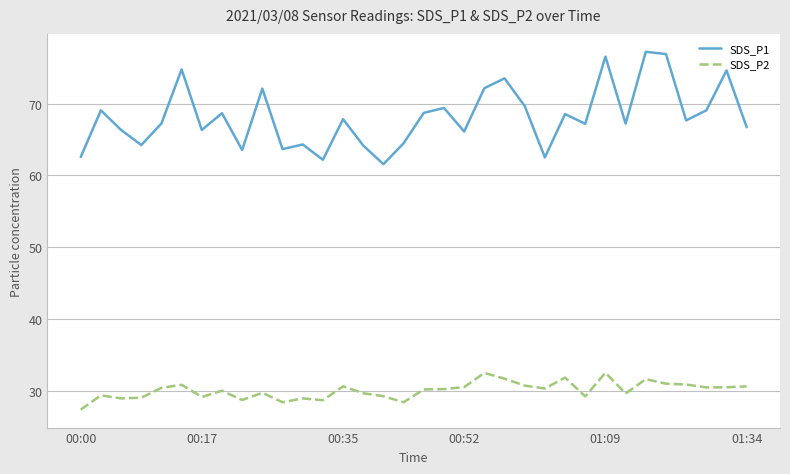

What is the smallest value displayed?

27.4